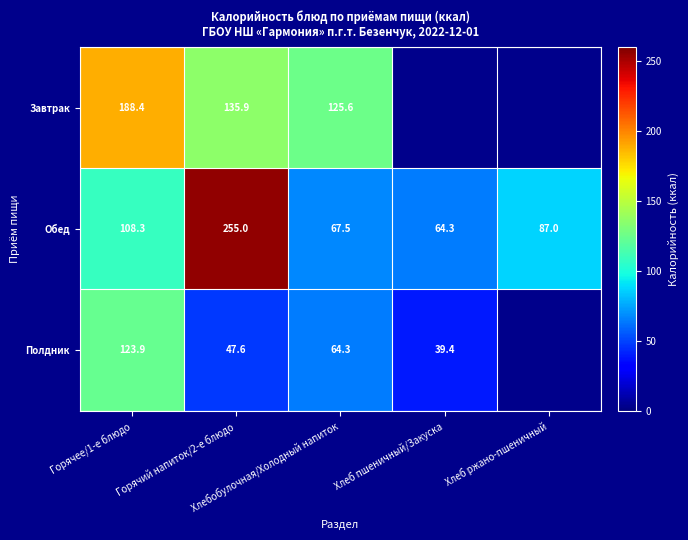

What is the difference between the second highest and second lowest values in the Обед series?

40.8